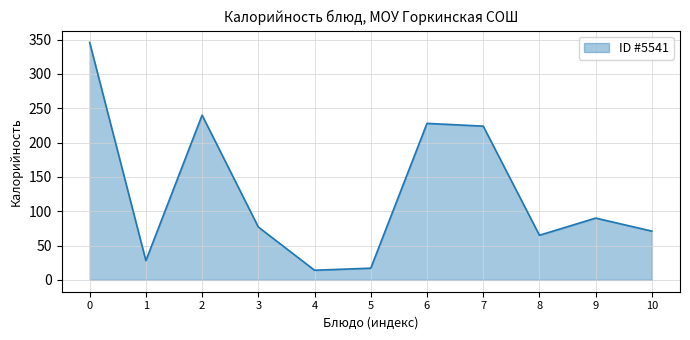

The value at 9 is 90. True or false?

True